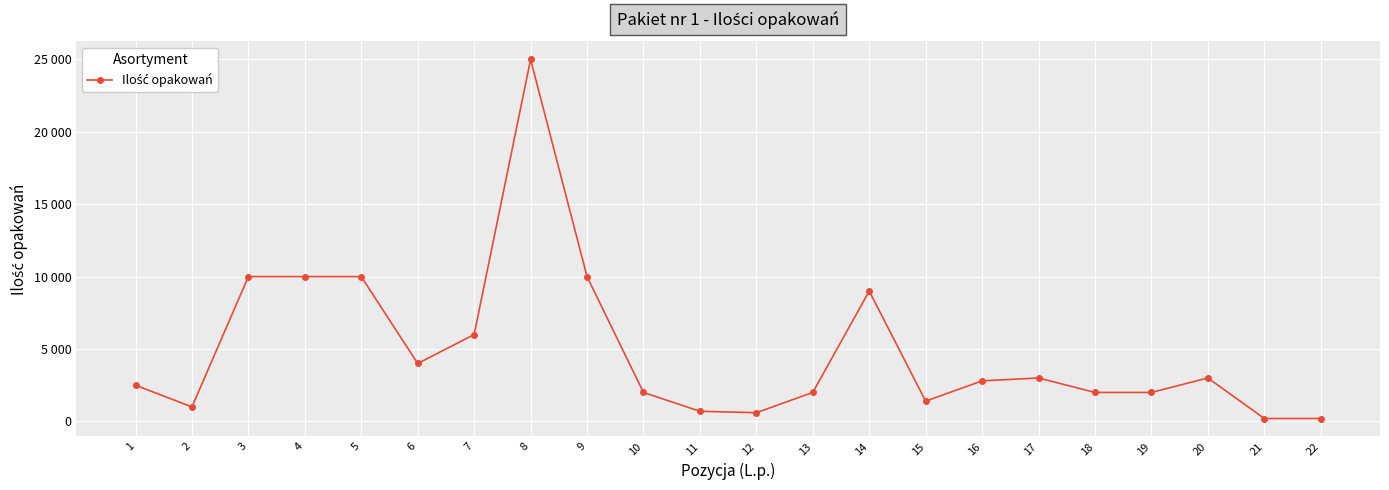

The chart shows a value of 2247 at 15. True or false?

False